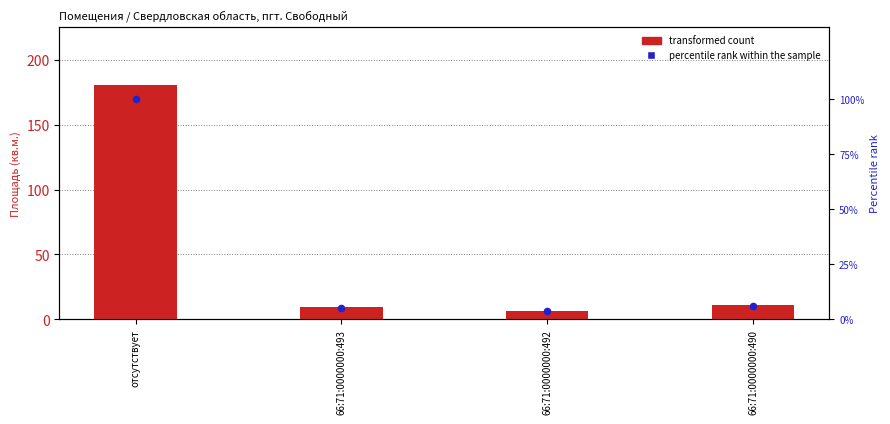

Which series reaches the maximum Y coordinate?

transformed count